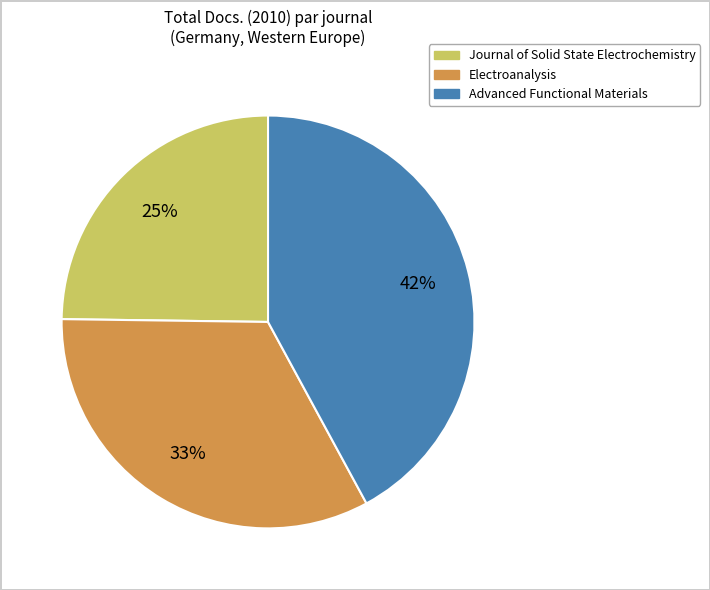

Is the sum of Advanced Functional Materials and Journal of Solid State Electrochemistry greater than half?

Yes